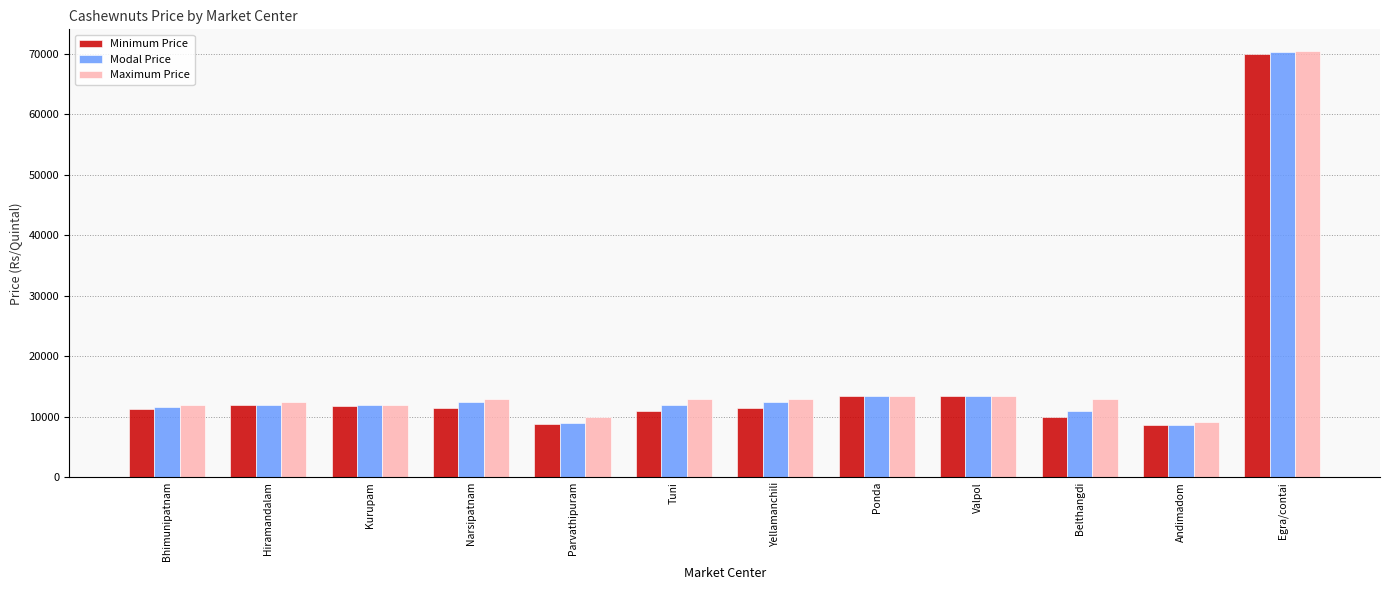

Is it true that Modal Price equals 3618 at Belthangdi?

False